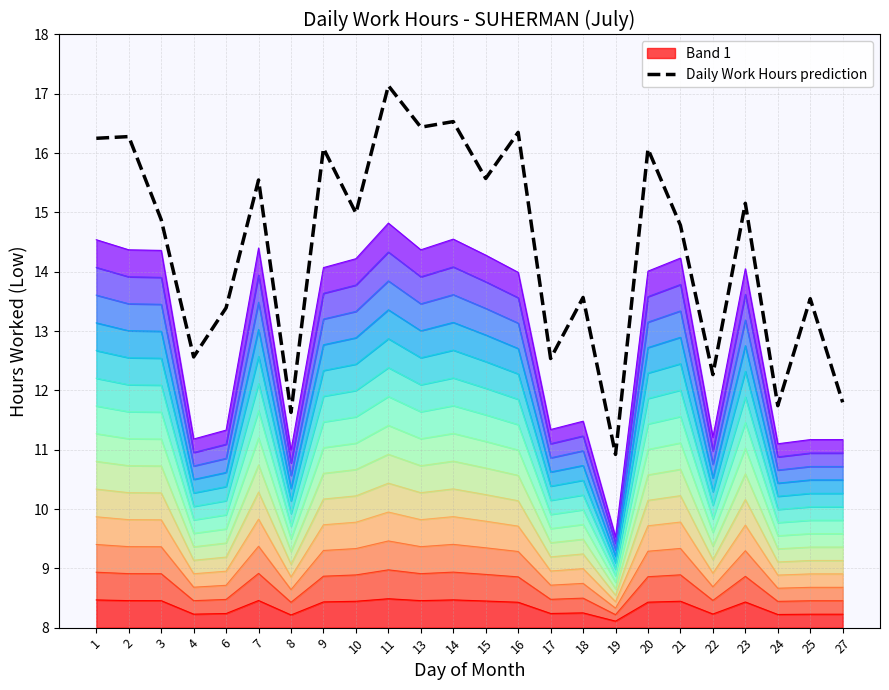

True or false: the data shows 15.0 at 10.

True